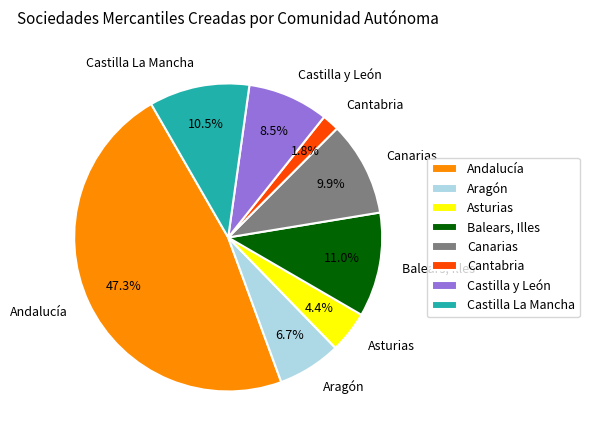

What is the total percentage of Castilla y León and Aragón?

15.2%